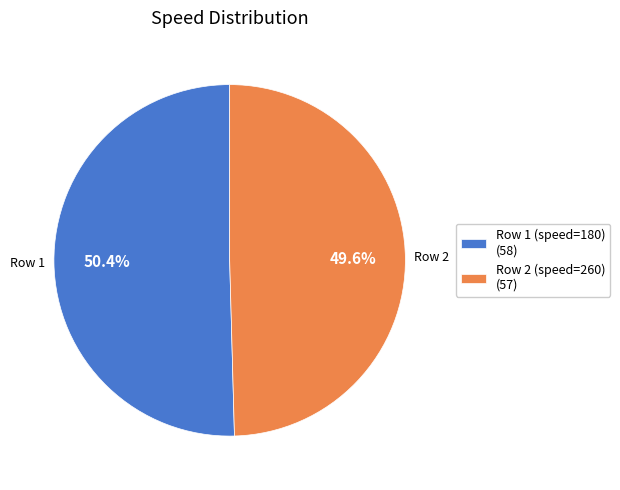

To the nearest percent, what is the difference between the largest and smallest slice percentages?

1%